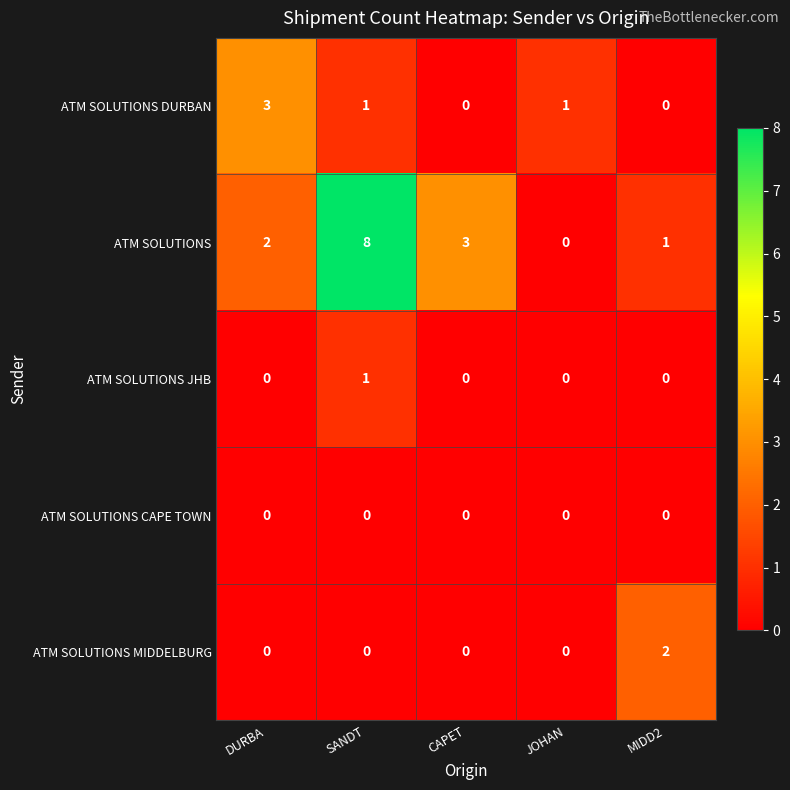

At which category does the chart reach its peak across all series?

SANDT